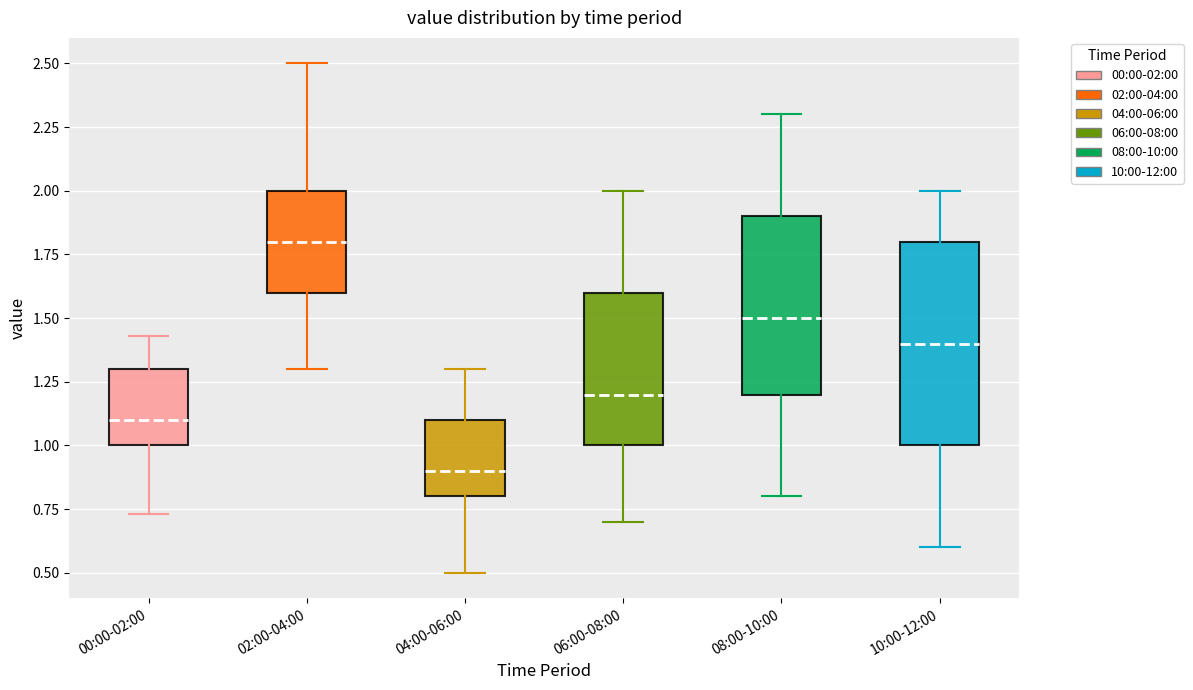

Where does the median line of the box for 10:00-12:00 sit on the y-axis? The values are not printed on the chart, so give them approximately, as read against the axis.

1.40